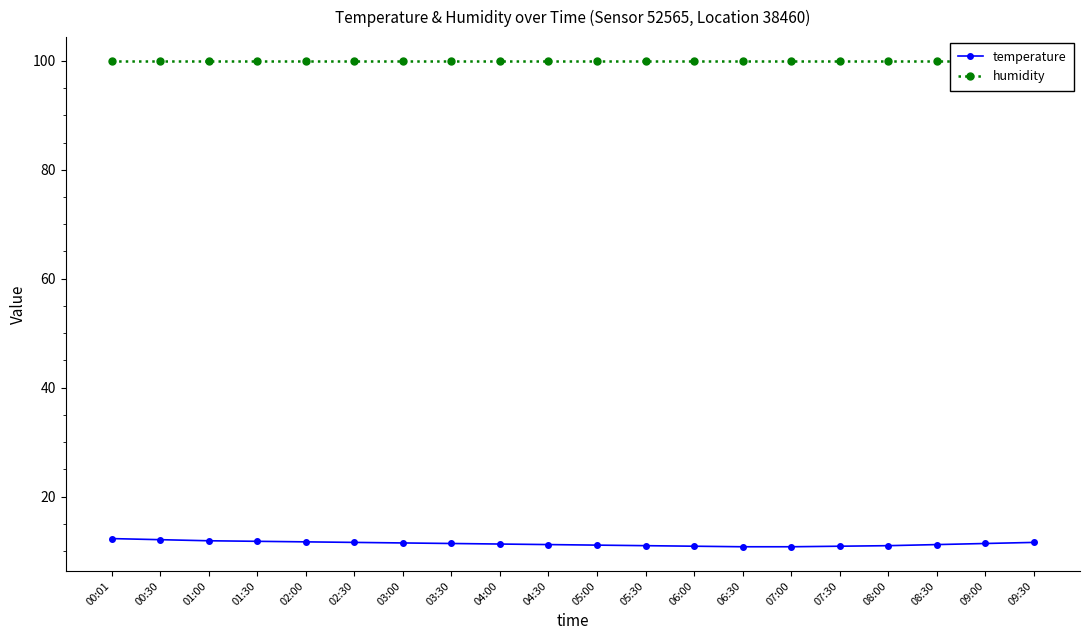

What is the minimum value shown in the chart?

10.8